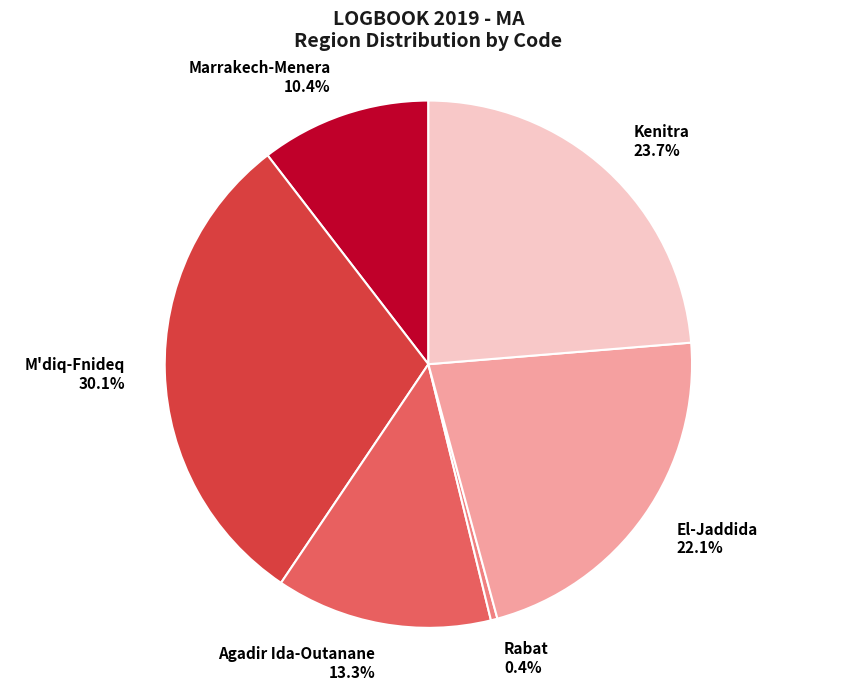

True or false: Rabat accounts for 0% of the total.

True